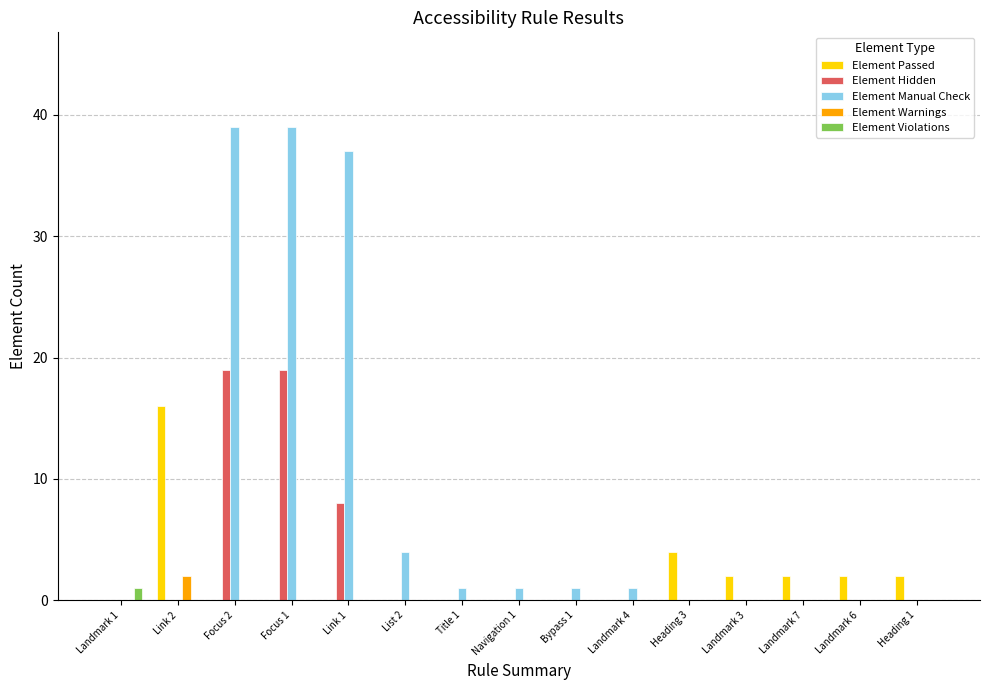

Which series has the widest spread of values?

Element Manual Check